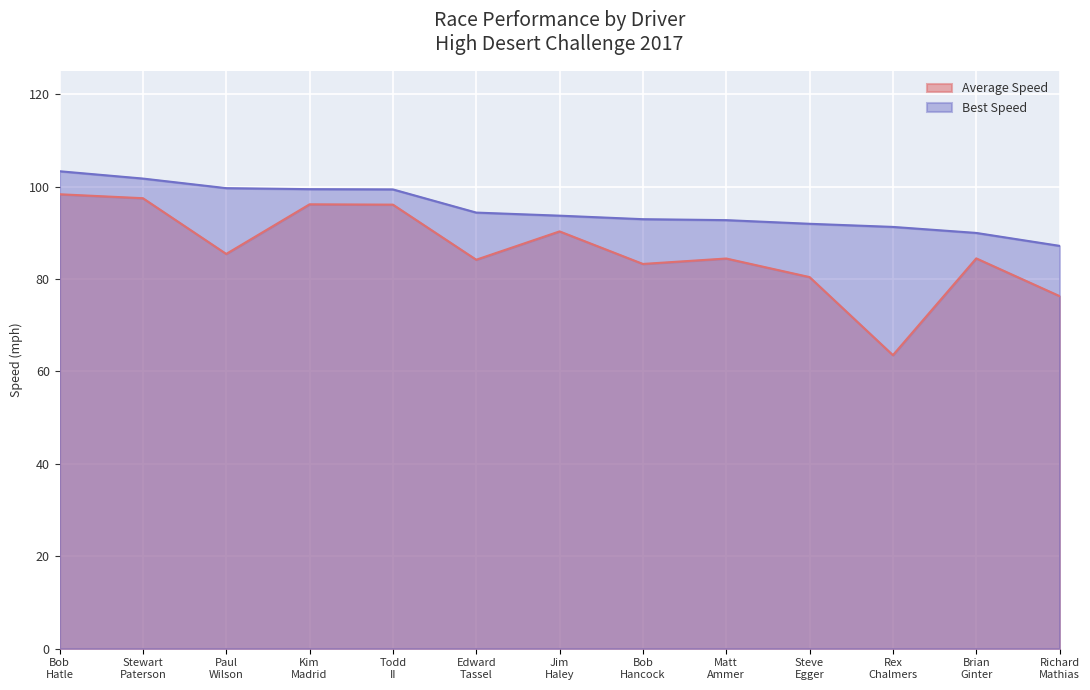

True or false: Best Lap time and Average Speed intersect in this chart.

False